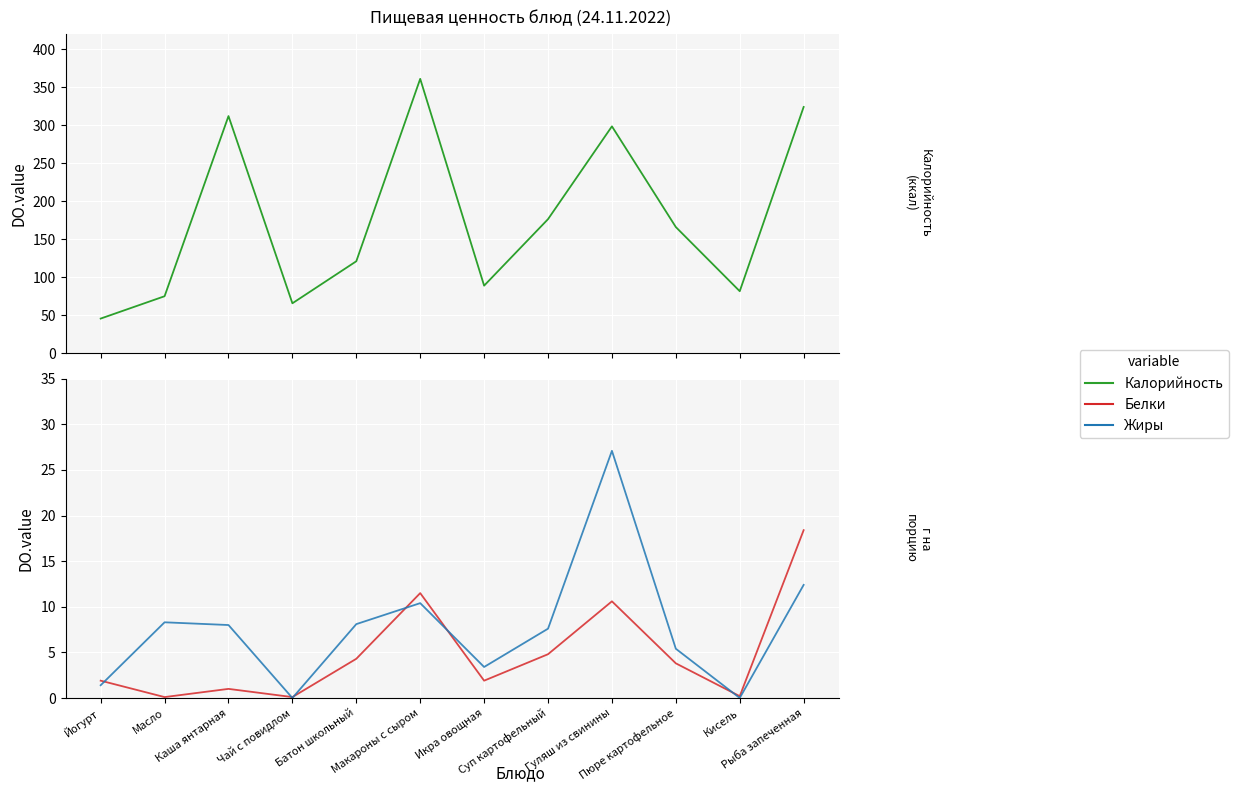

What position from the left is Рыба запеченная?

12